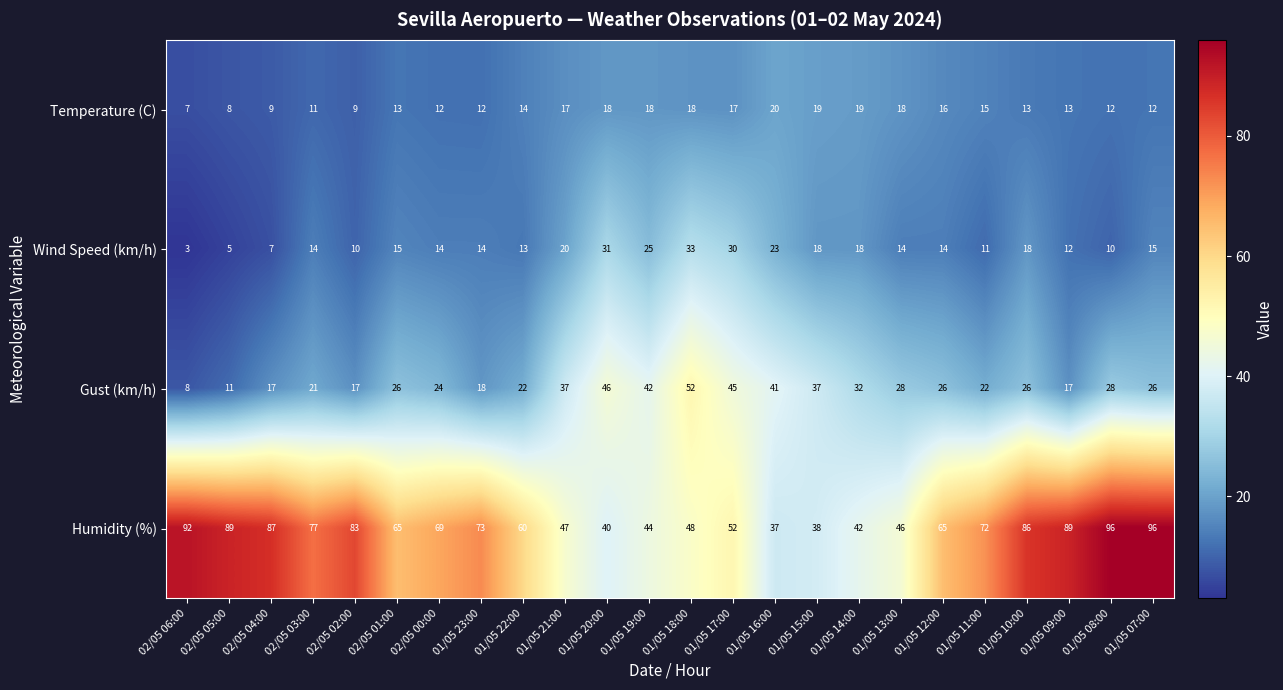

What is the total value across all series at 02/05 04:00?

120